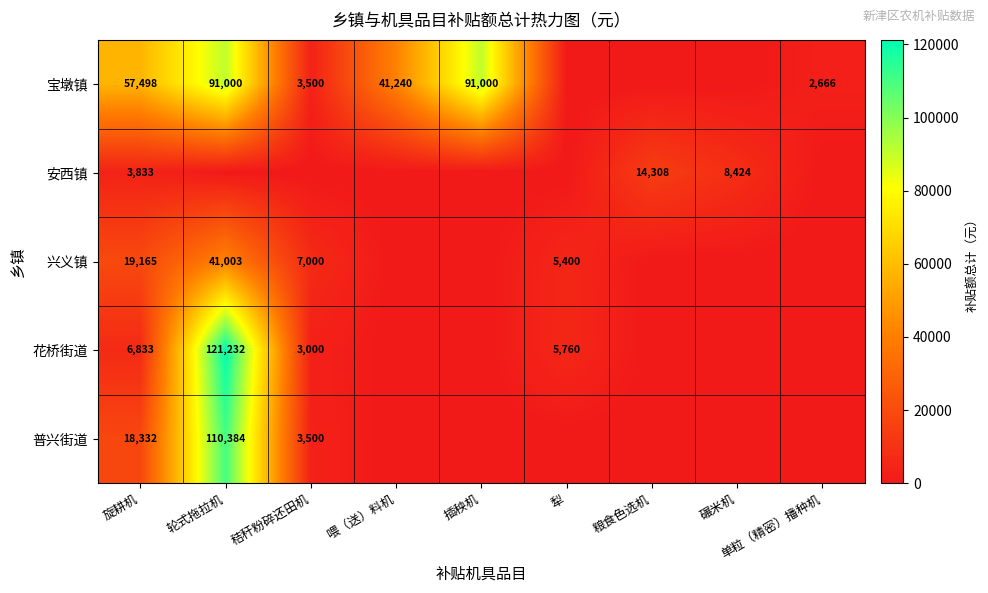

How many series are shown in this chart?

5